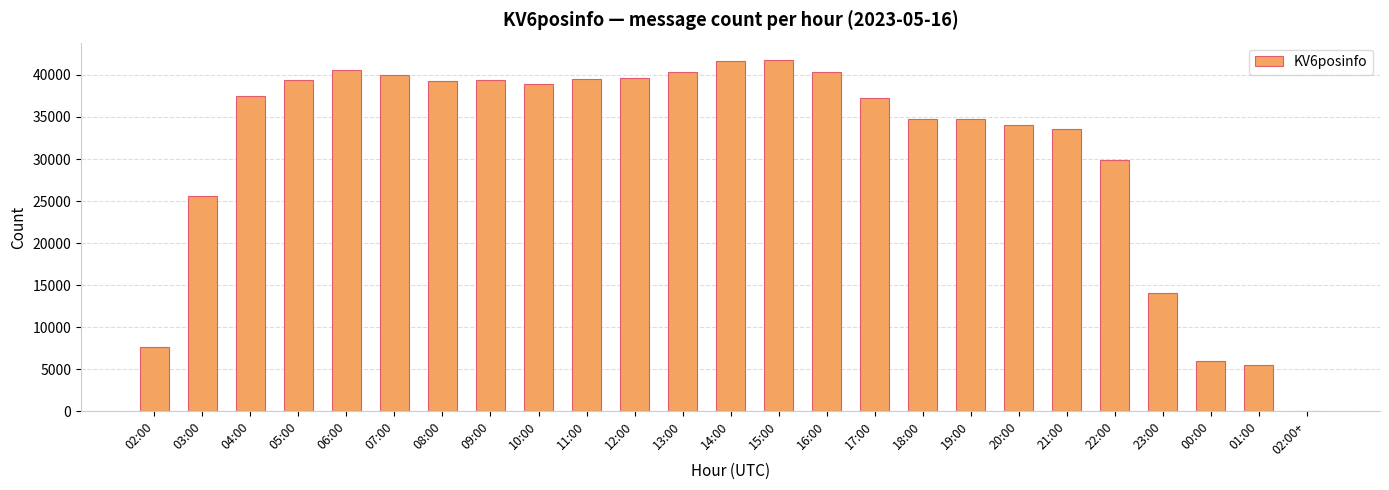

What is the maximum value shown in the chart?

41749